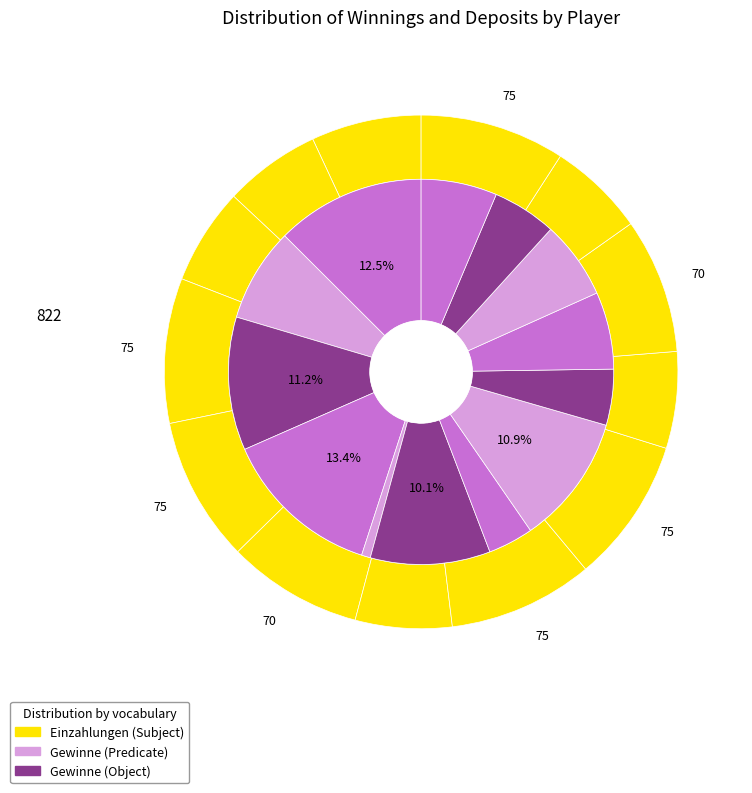

The Dziallas slice represents 1% of the pie. True or false?

False